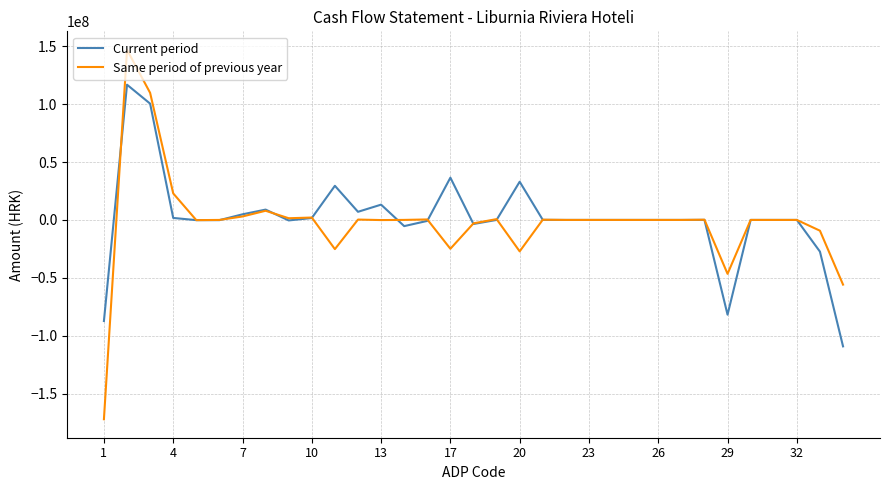

Count the number of categories in the chart.

33